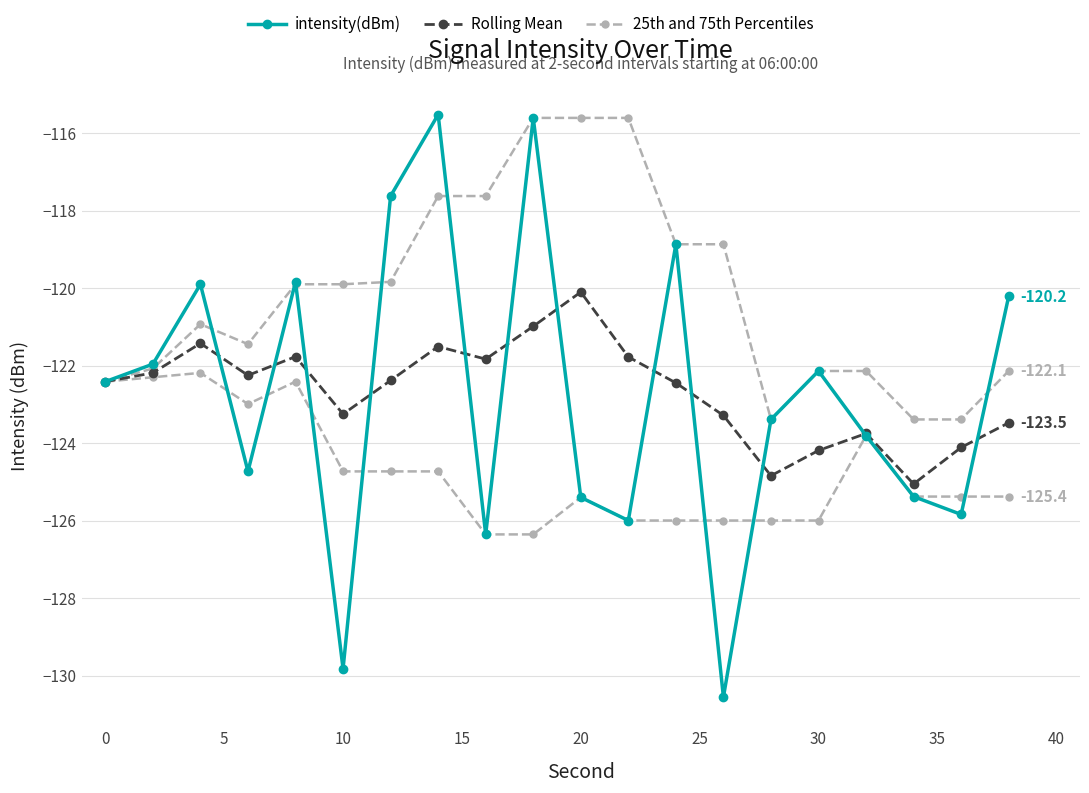

How many times do intensity(dBm) and Rolling Mean cross each other?

12